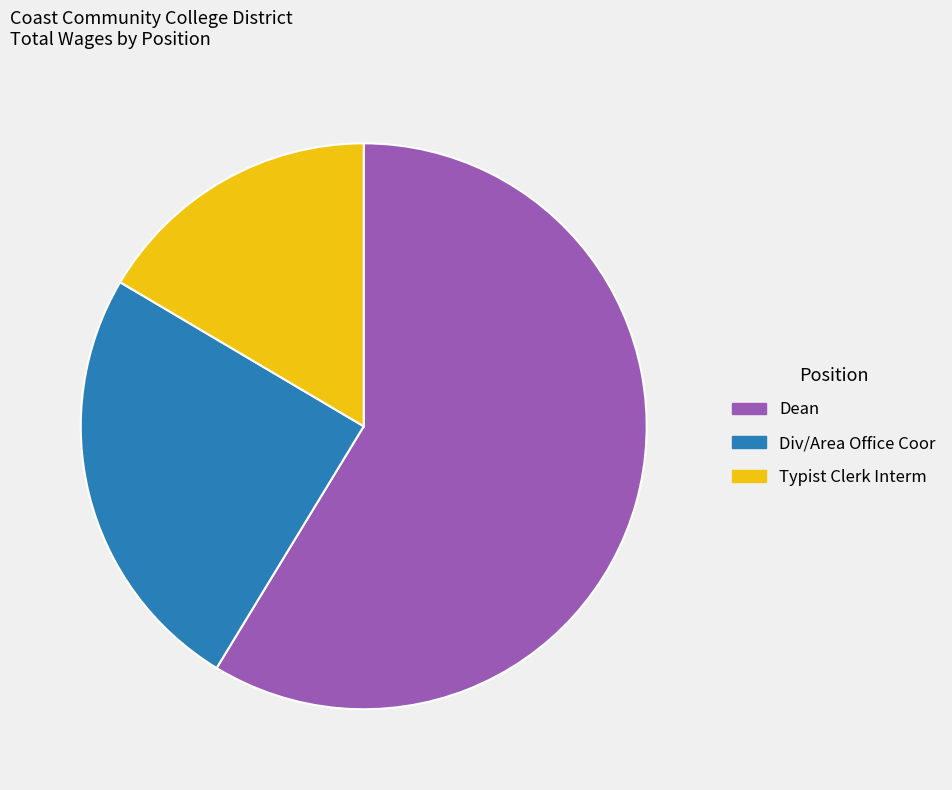

Which has a higher value, Typist Clerk Interm or Dean?

Dean